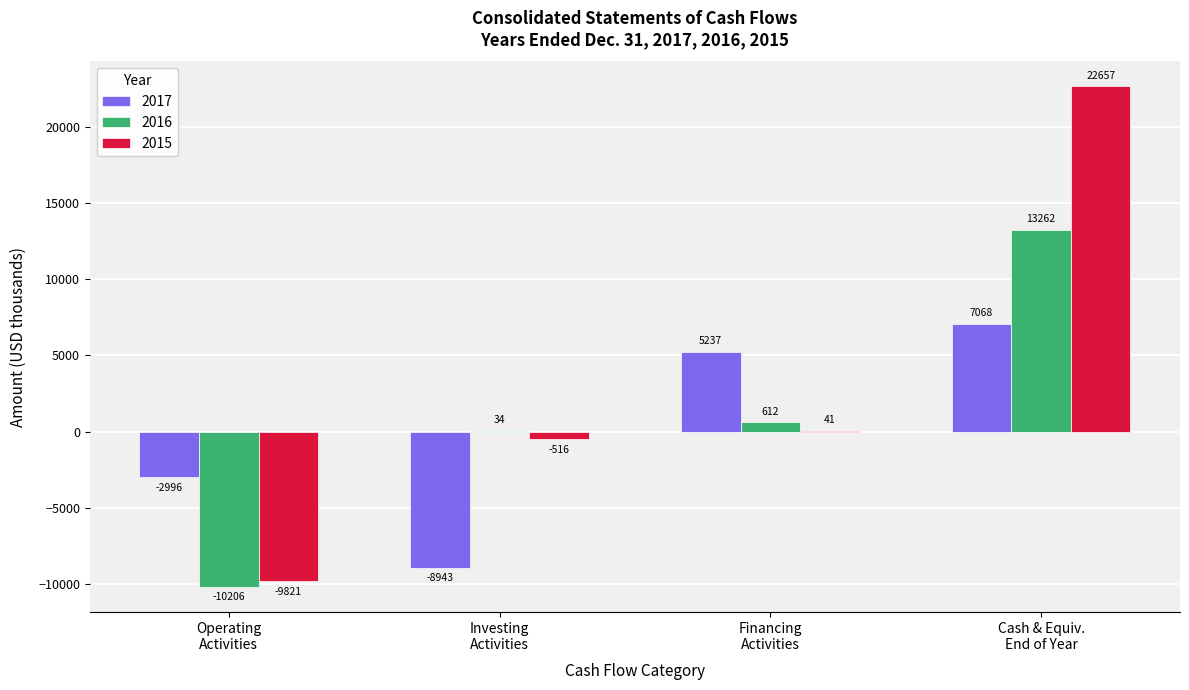

Which series has the largest total across all categories?

2015